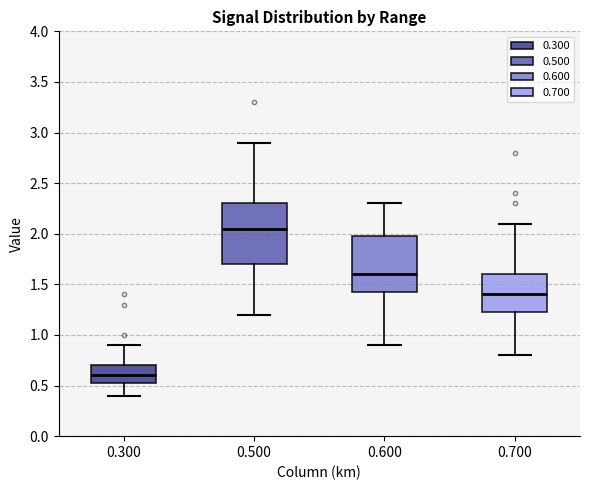

Reading left to right, read every box against the y-axis: the position of its median line, the range the box covers, and the ends of its whiskers. The values are not printed on the chart, so give them approximately, as read against the axis.

0.300: median 0.60, box 0.55 to 0.70, whiskers 0.40 to 0.90
0.500: median 2.05, box 1.70 to 2.30, whiskers 1.20 to 2.90
0.600: median 1.60, box 1.45 to 2.00, whiskers 0.90 to 2.30
0.700: median 1.40, box 1.25 to 1.60, whiskers 0.80 to 2.10